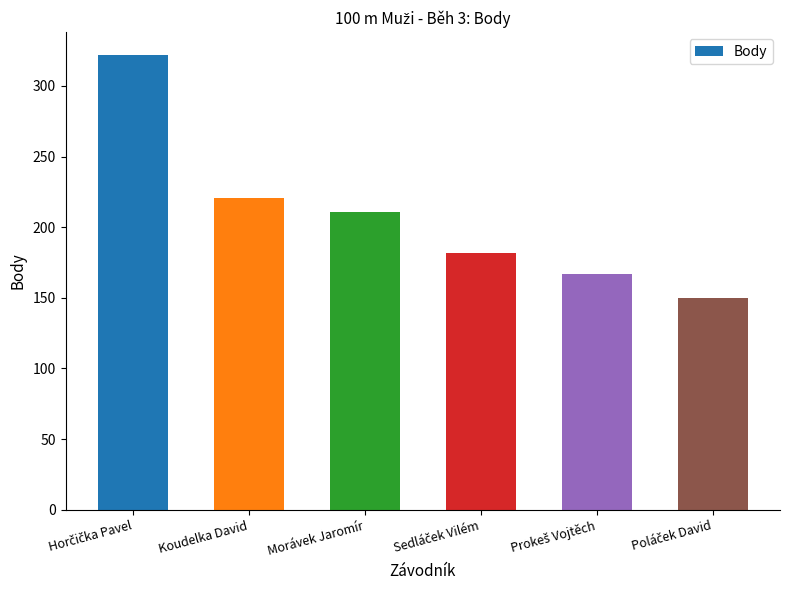

Reading left to right, transcribe all the data shown in this chart.

322	221	211	182	167	150